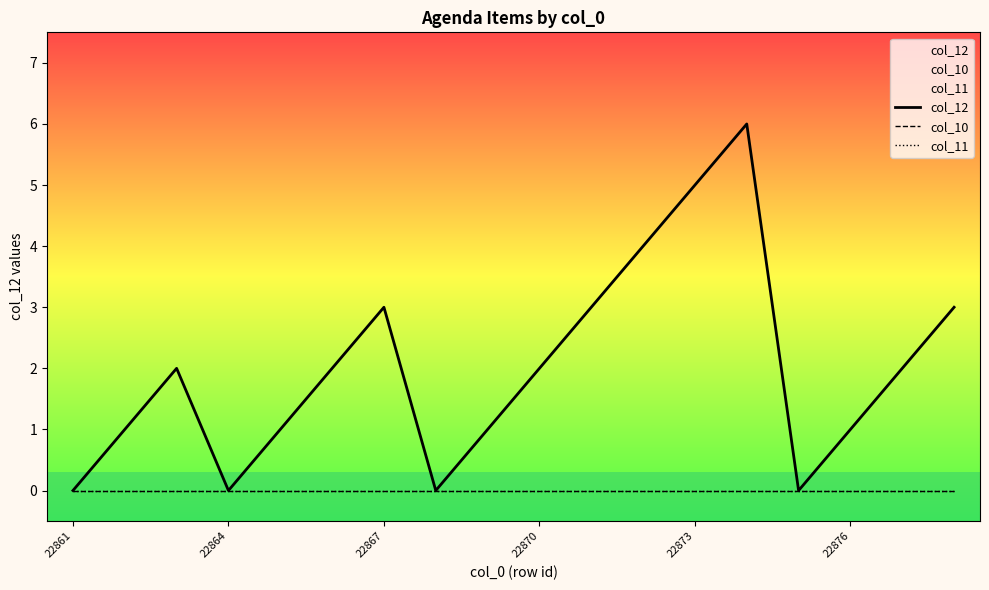

True or false: col_12 has a value of 2 at 17.

False